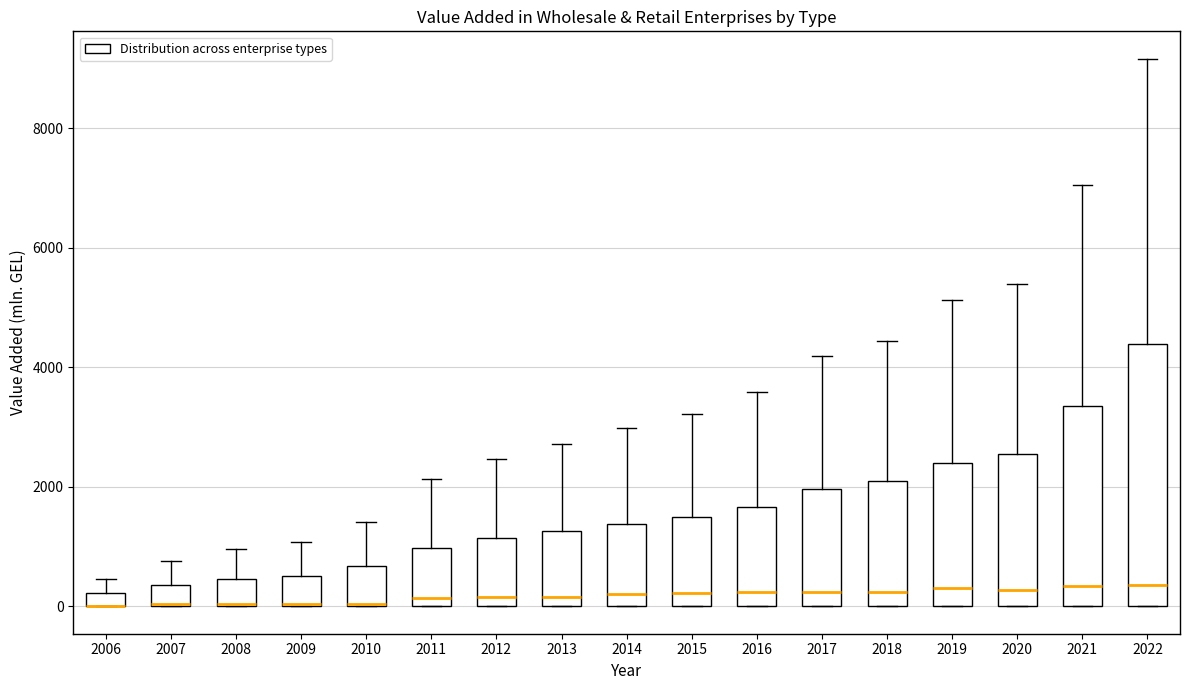

Comparing the boxes themselves (not the whiskers), which one is the tallest?

2022